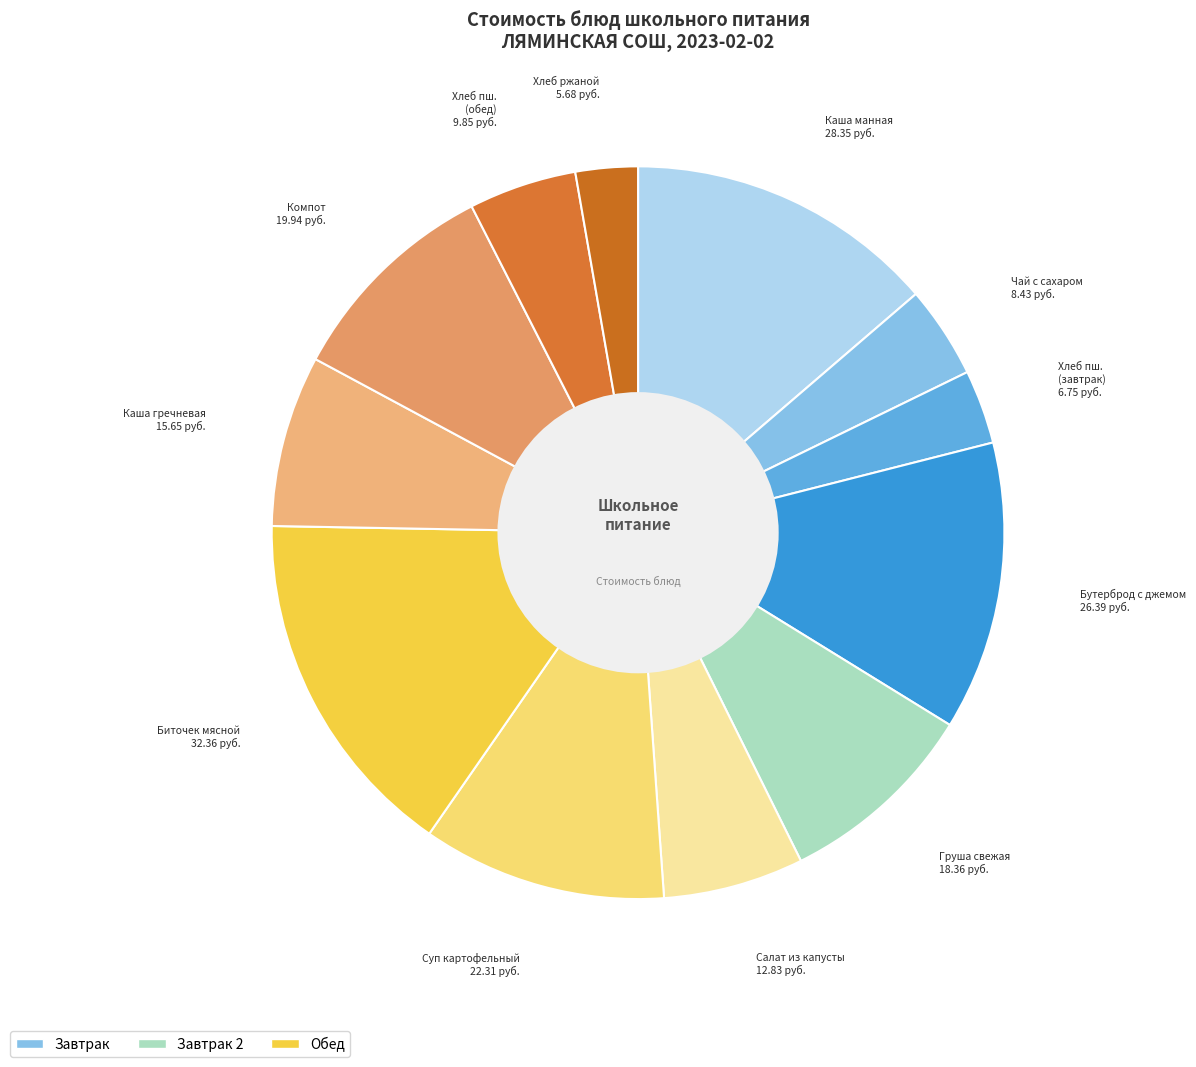

Is there a majority slice in this chart?

No